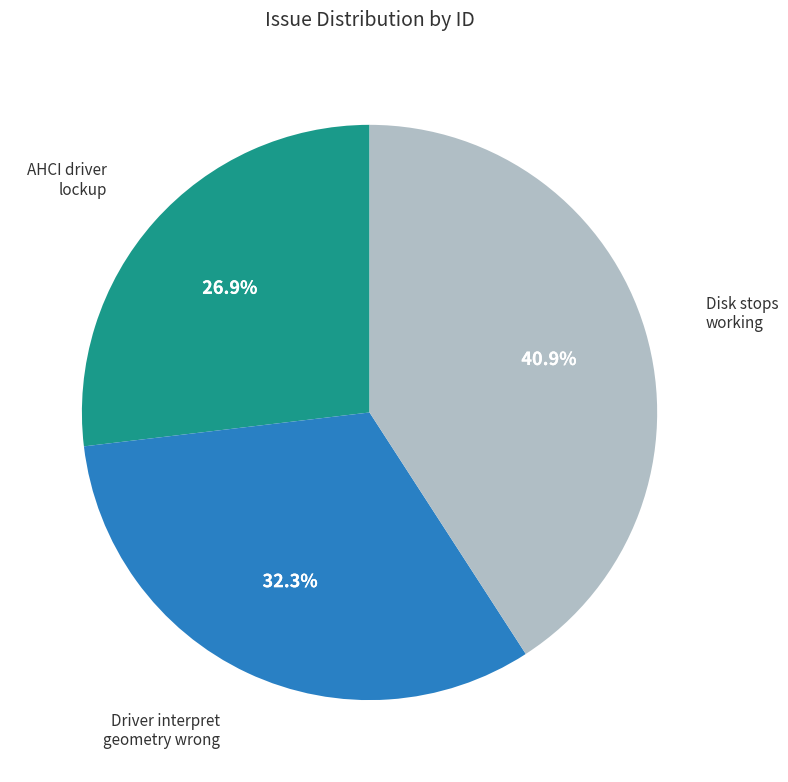

How many segments does this pie chart have?

3